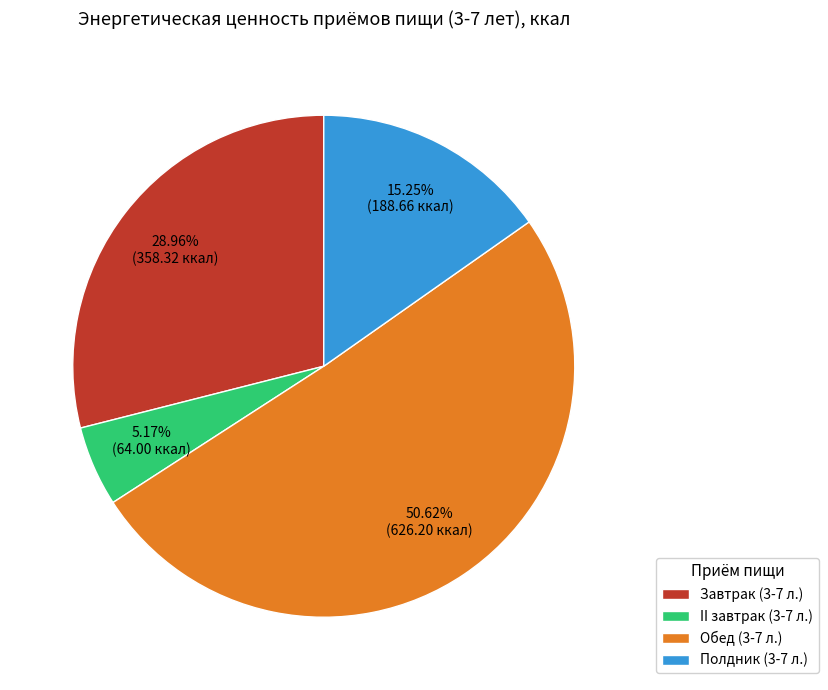

What is the smallest slice in the pie chart?

II завтрак (3-7 л.)